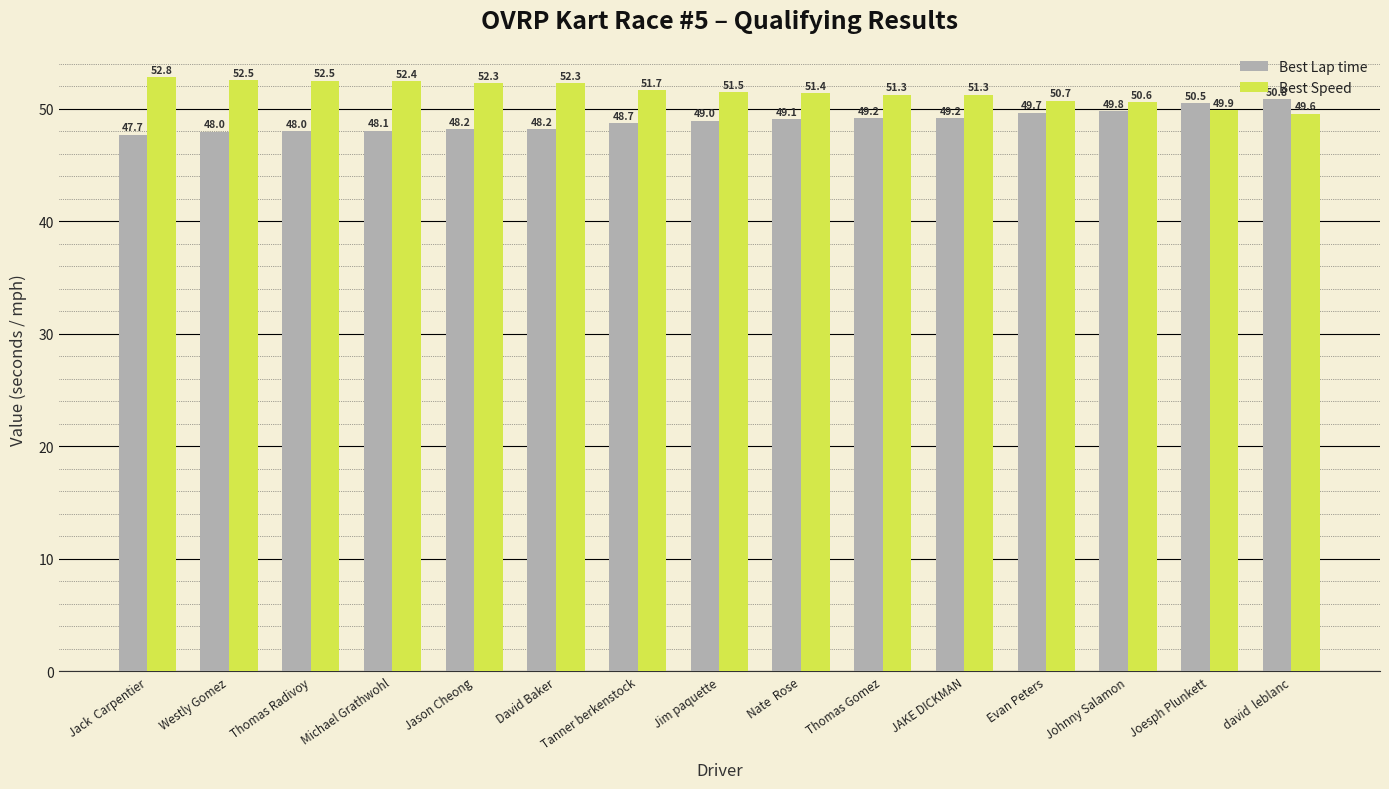

Rank the series at Jack  Carpentier from highest to lowest value.

Best Speed, Best Lap time